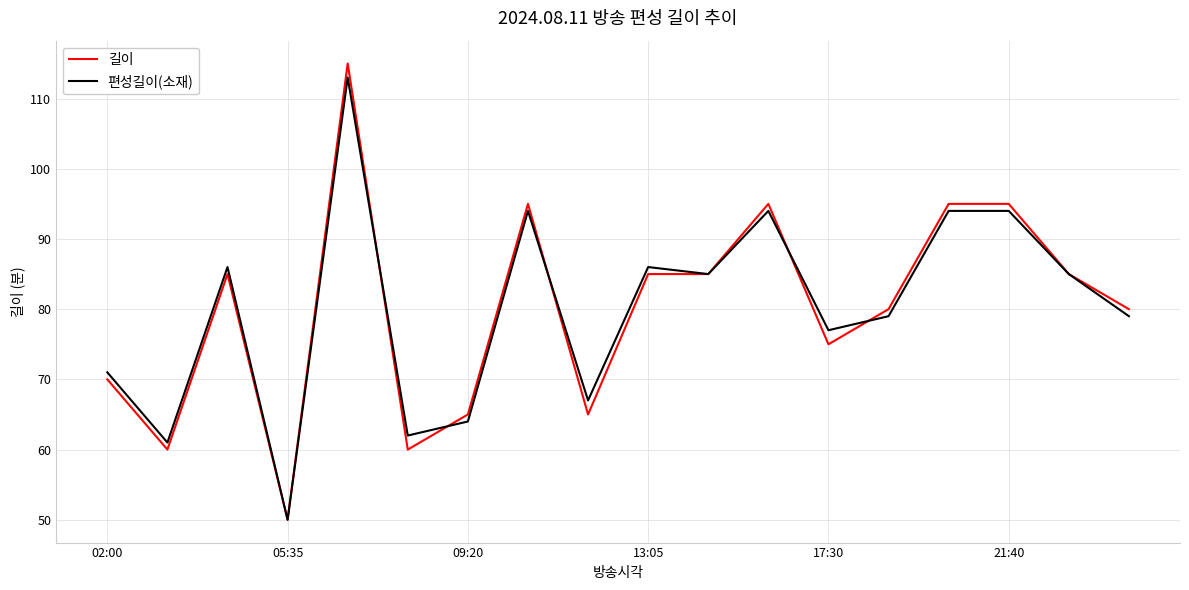

True or false: 편성길이(소재) and 길이 cross at least once.

True